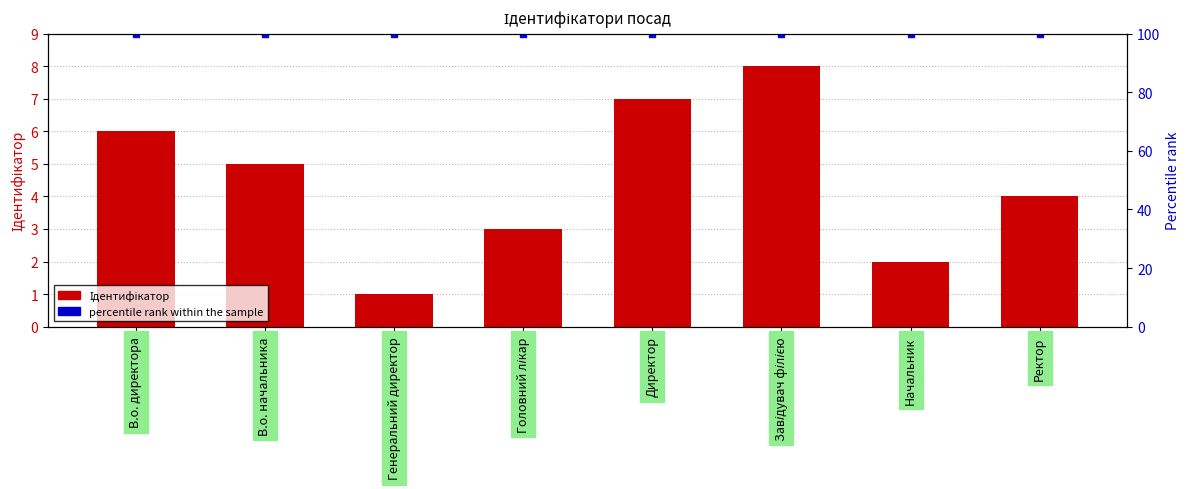

What is the value of the Ідентифікатор bar at the 6th from the left?

8